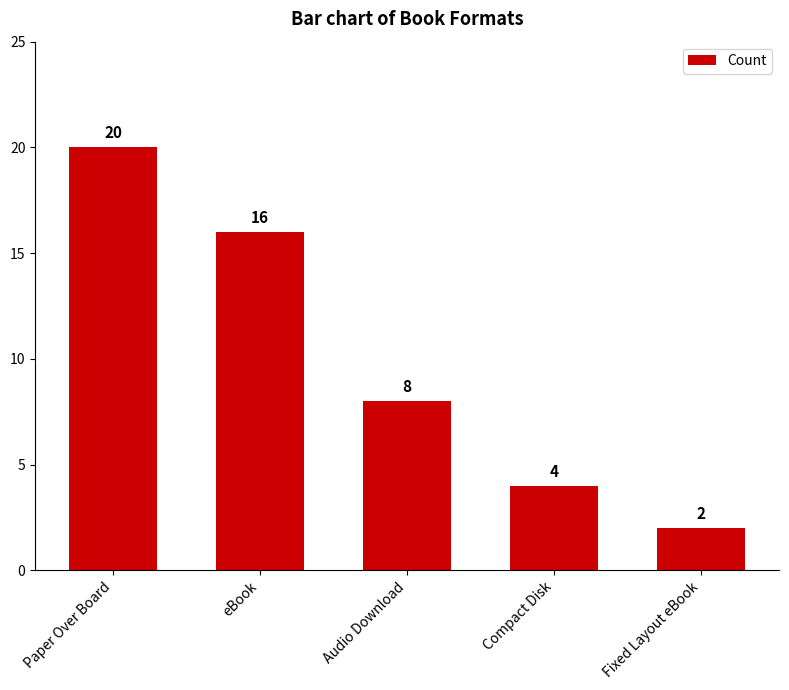

Rank the categories by value from lowest to highest.

Fixed Layout eBook, Compact Disk, Audio Download, eBook, Paper Over Board